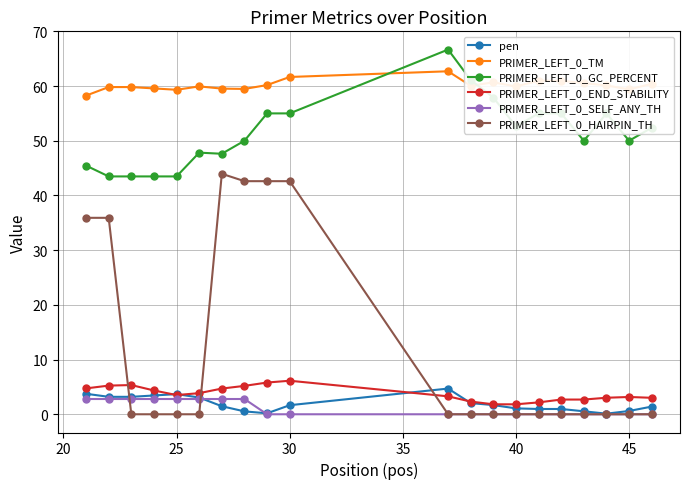

What is the minimum value for PRIMER_LEFT_0_TM?

58.3